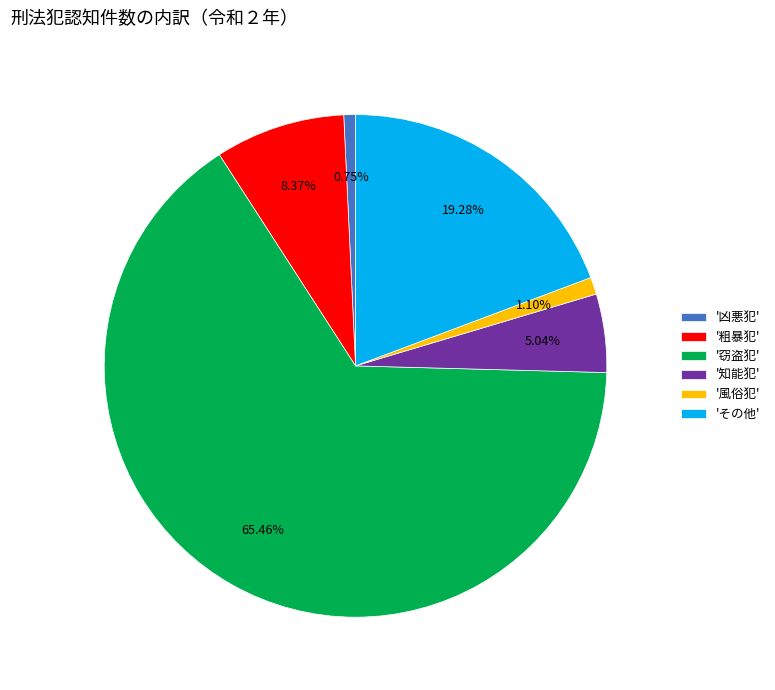

Approximately how many times larger is the value at '粗暴犯' compared to 'その他'?

0.4